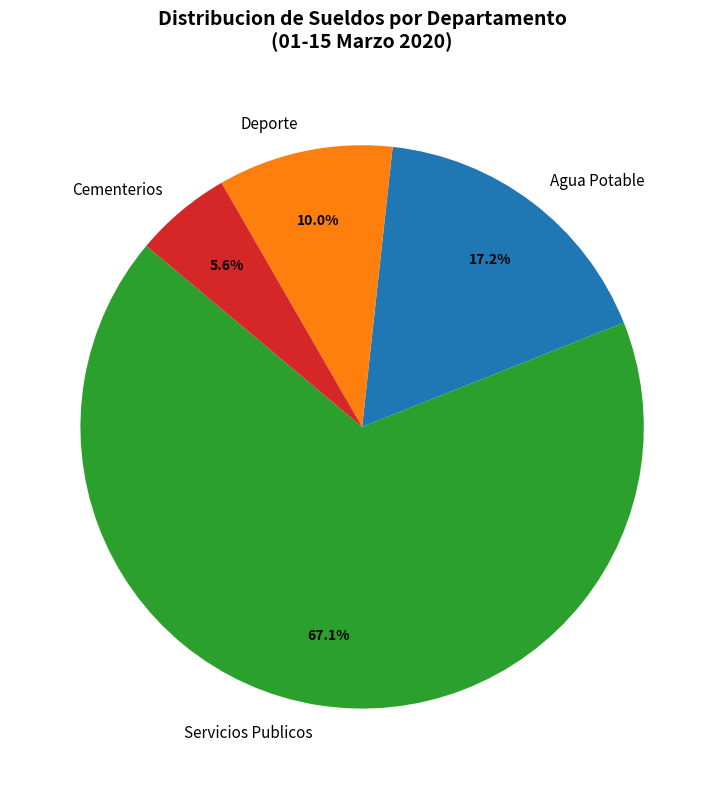

To the nearest percent, what portion does Servicios Publicos represent?

67%